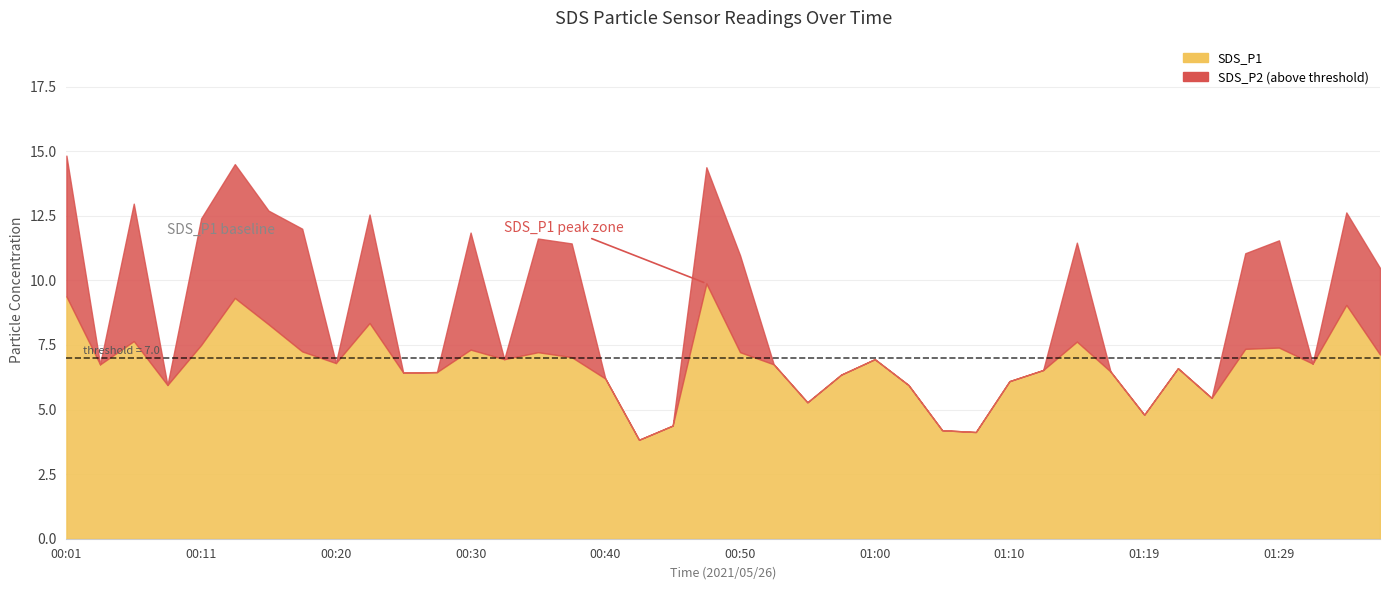

What value does the SDS_P1 series have at 00:01?

9.4